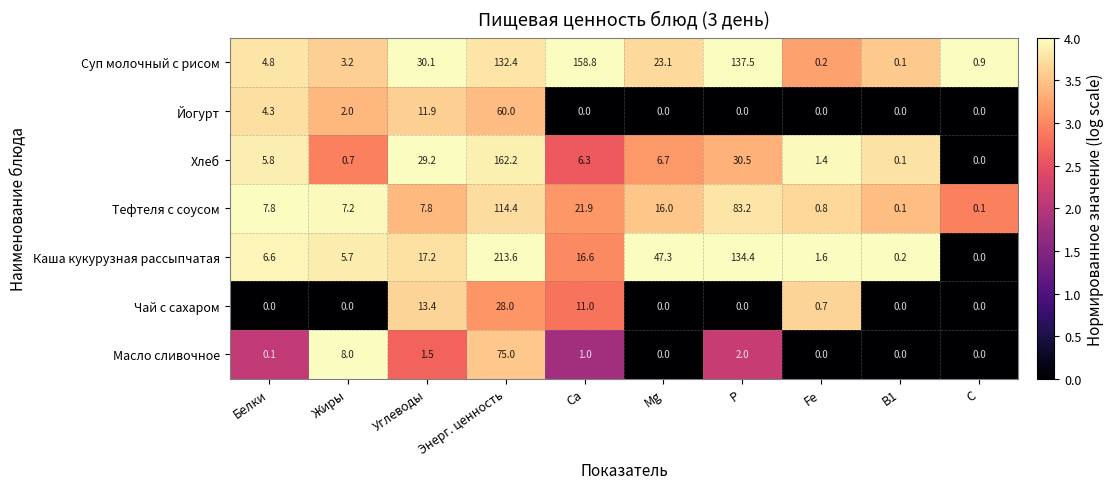

Which label corresponds to the largest value in the chart?

Энерг. ценность